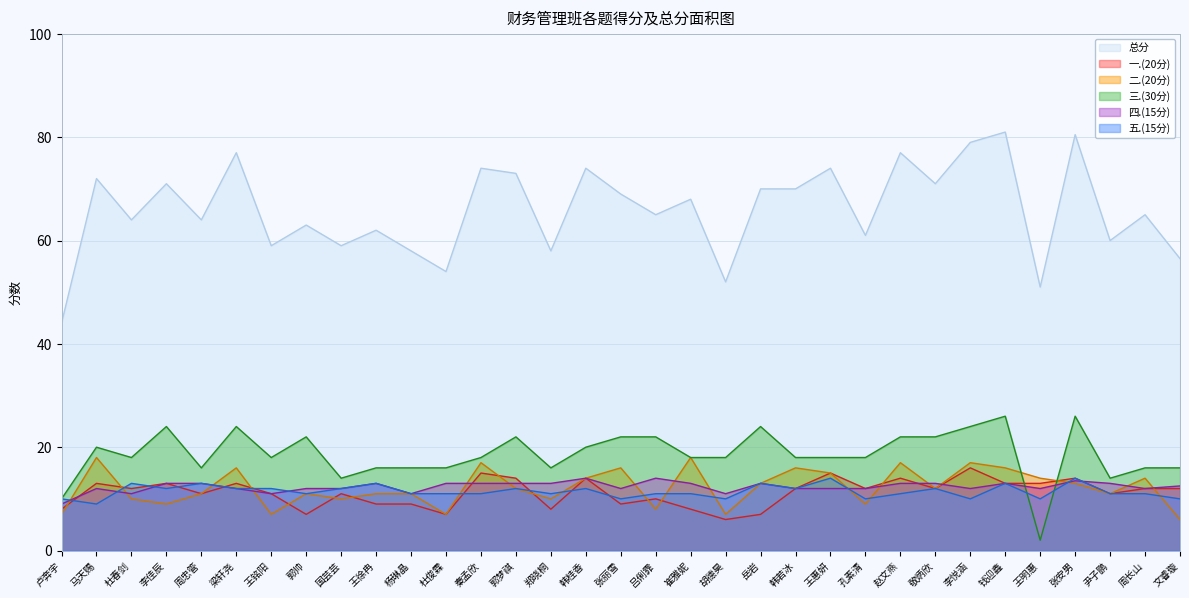

What position from the right is 李悦涵?

7